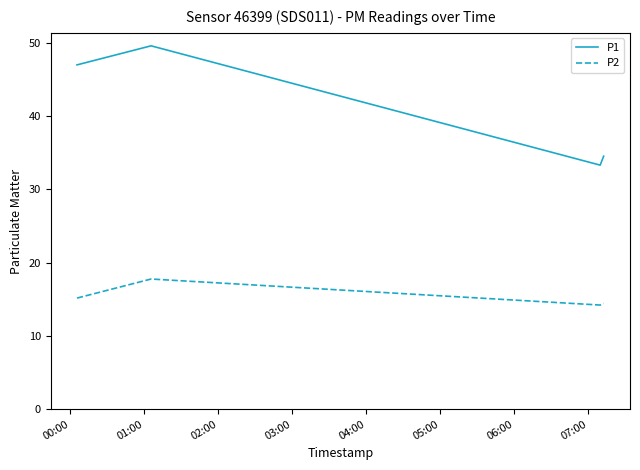

In P1, how many points are lower than both neighbors (excluding endpoints)?

1